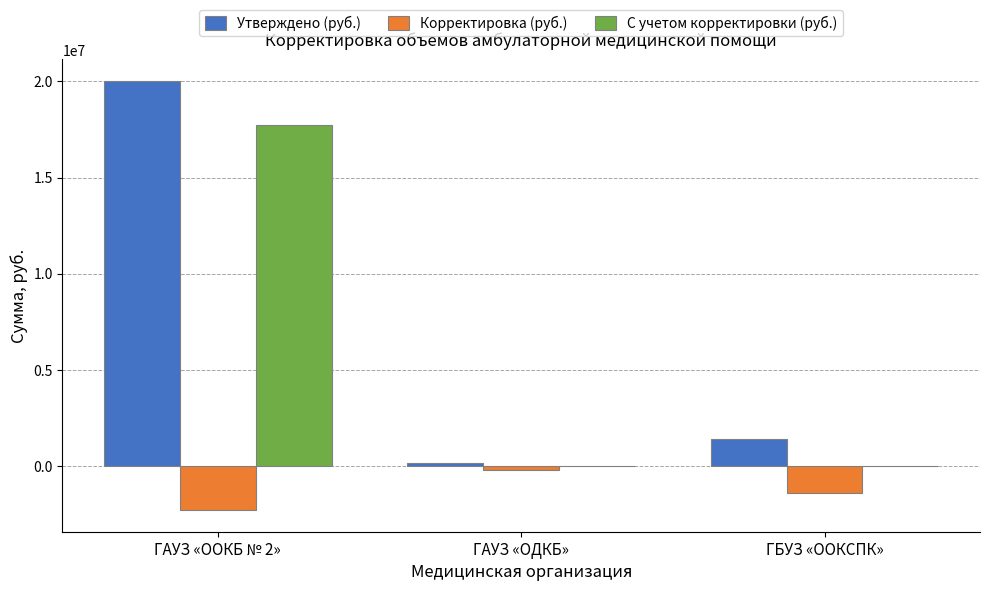

At which label does Утверждено (руб.) first exceed 1396280?

ГАУЗ «OOКБ № 2»